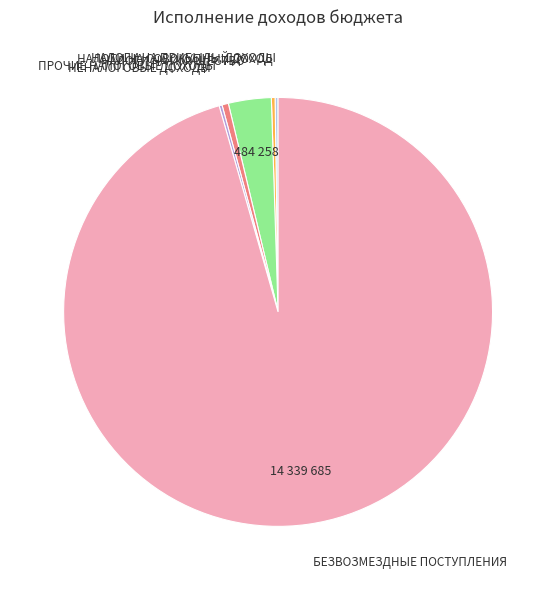

Do НАЛОГИ НА СОВОКУПНЫЙ ДОХОД and БЕЗВОЗМЕЗДНЫЕ ПОСТУПЛЕНИЯ together represent more than half of the pie?

Yes